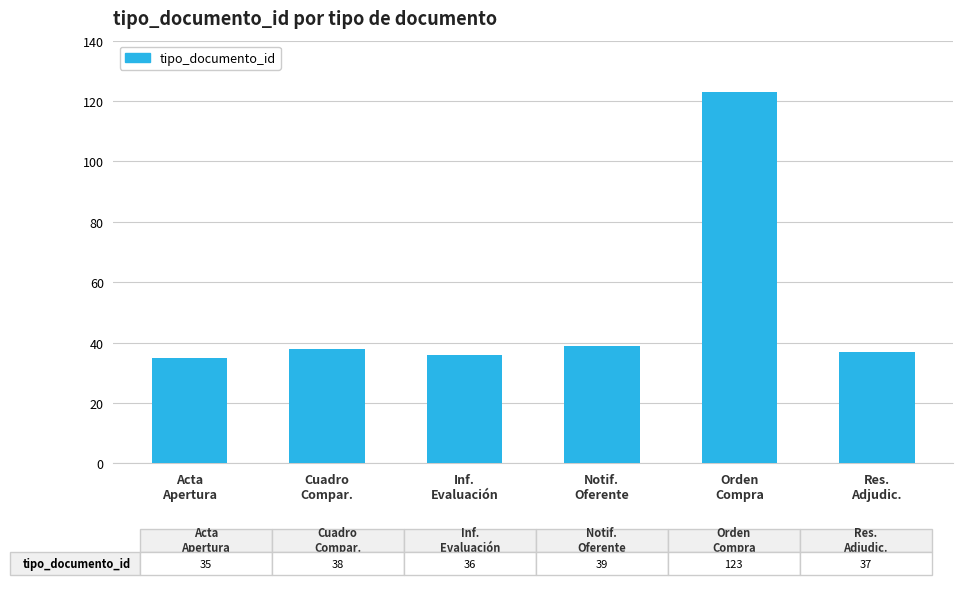

What is the change in value from Cuadro
Compar. to Orden
Compra?

+85